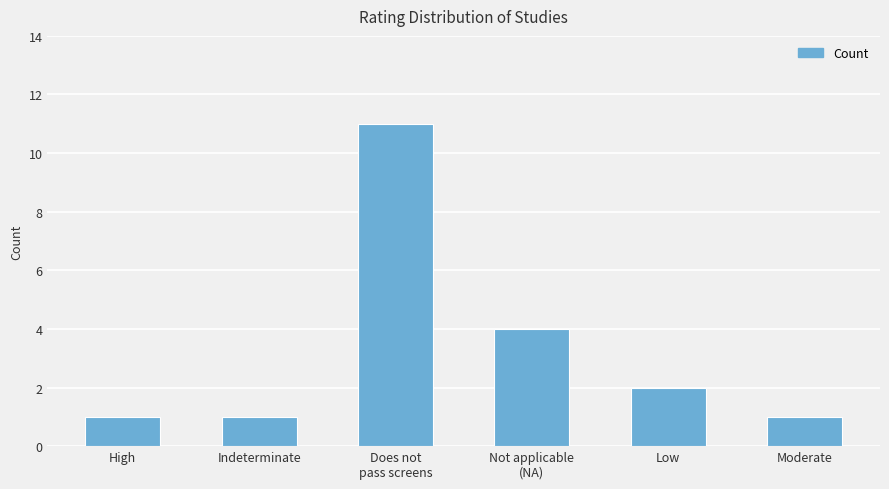

The value at Moderate is 1. True or false?

True